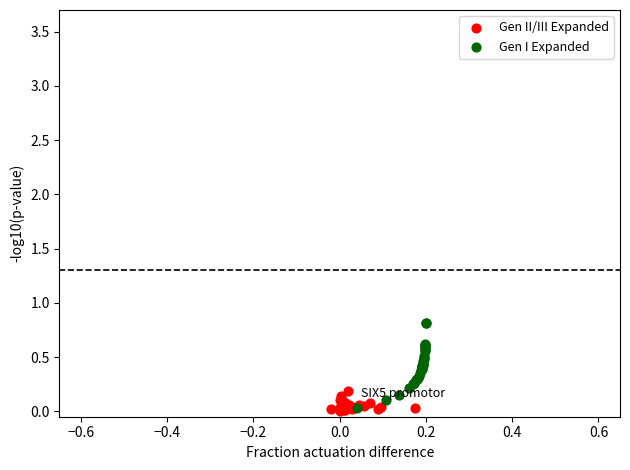

Which series reaches the maximum Y coordinate?

Gen I Expanded